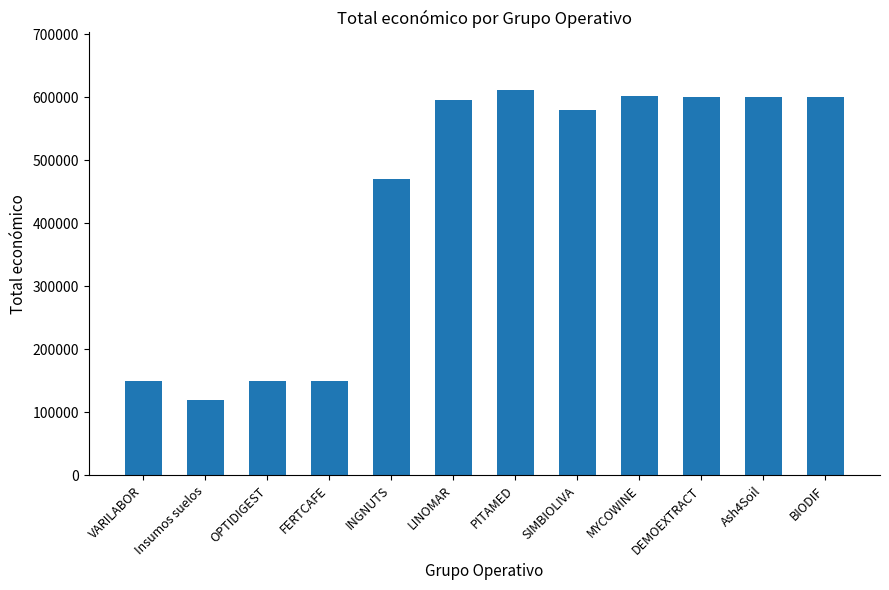

What is the change in value from FERTCAFE to DEMOEXTRACT?

+450043.0